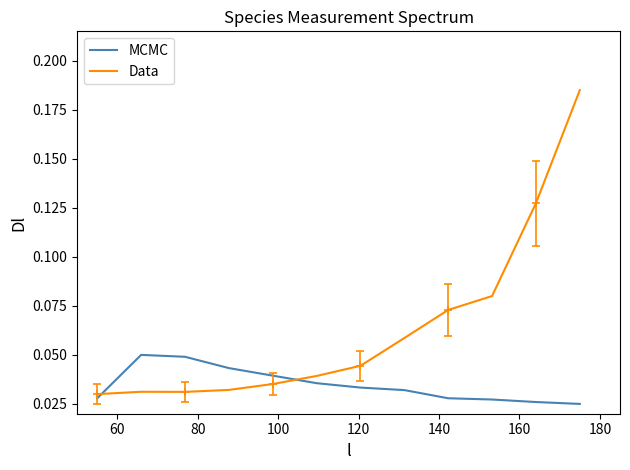

After their last crossing, which series has the higher values: MCMC or Data?

Data